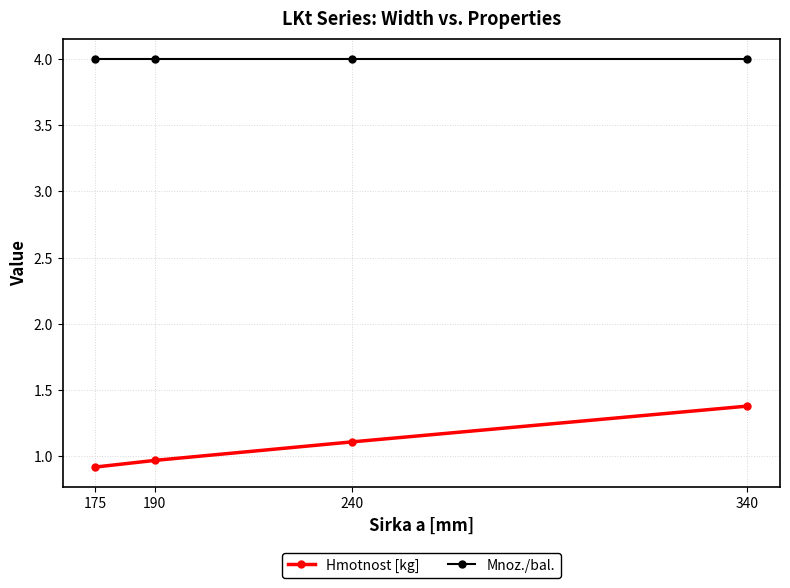

What is the minimum value shown in the chart?

0.9